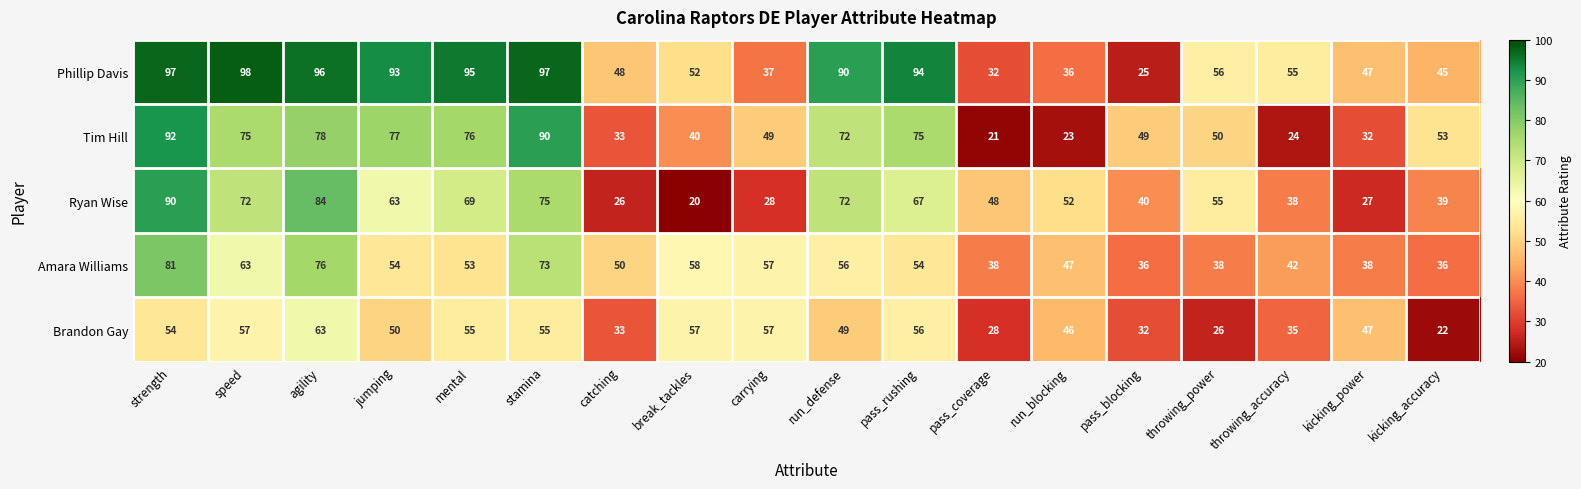

At which category is the sum across all series the highest?

strength